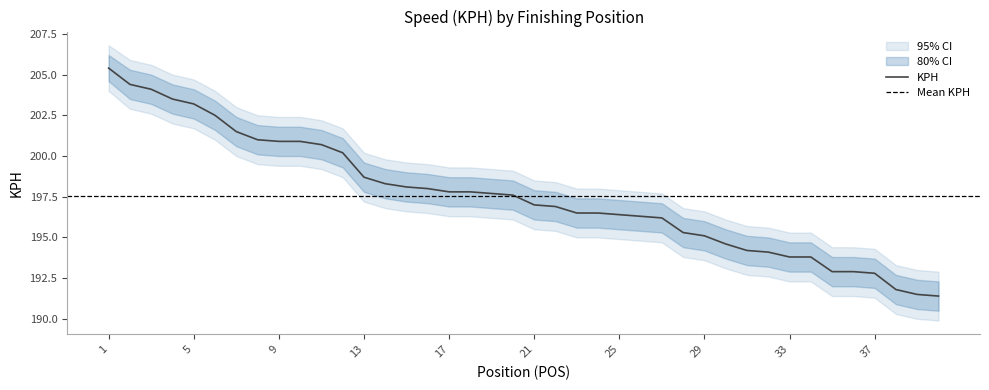

What is the average value of the KPH_outer_upper series?

199.1